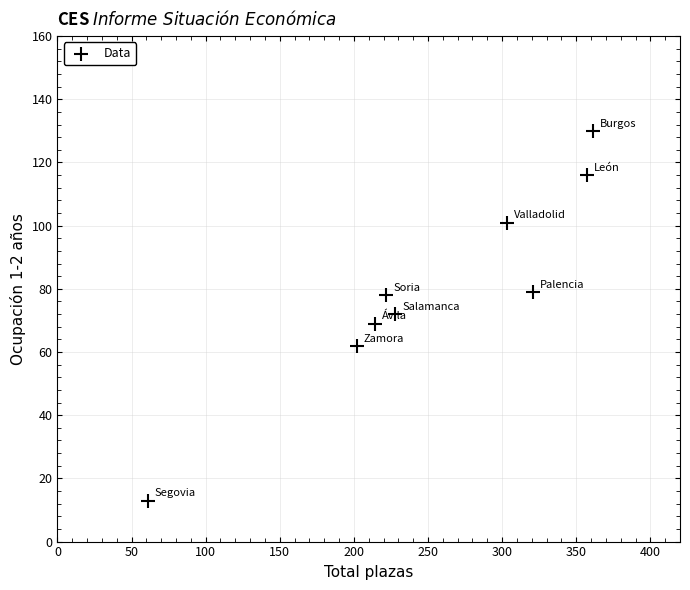

What is the average Y value?

80